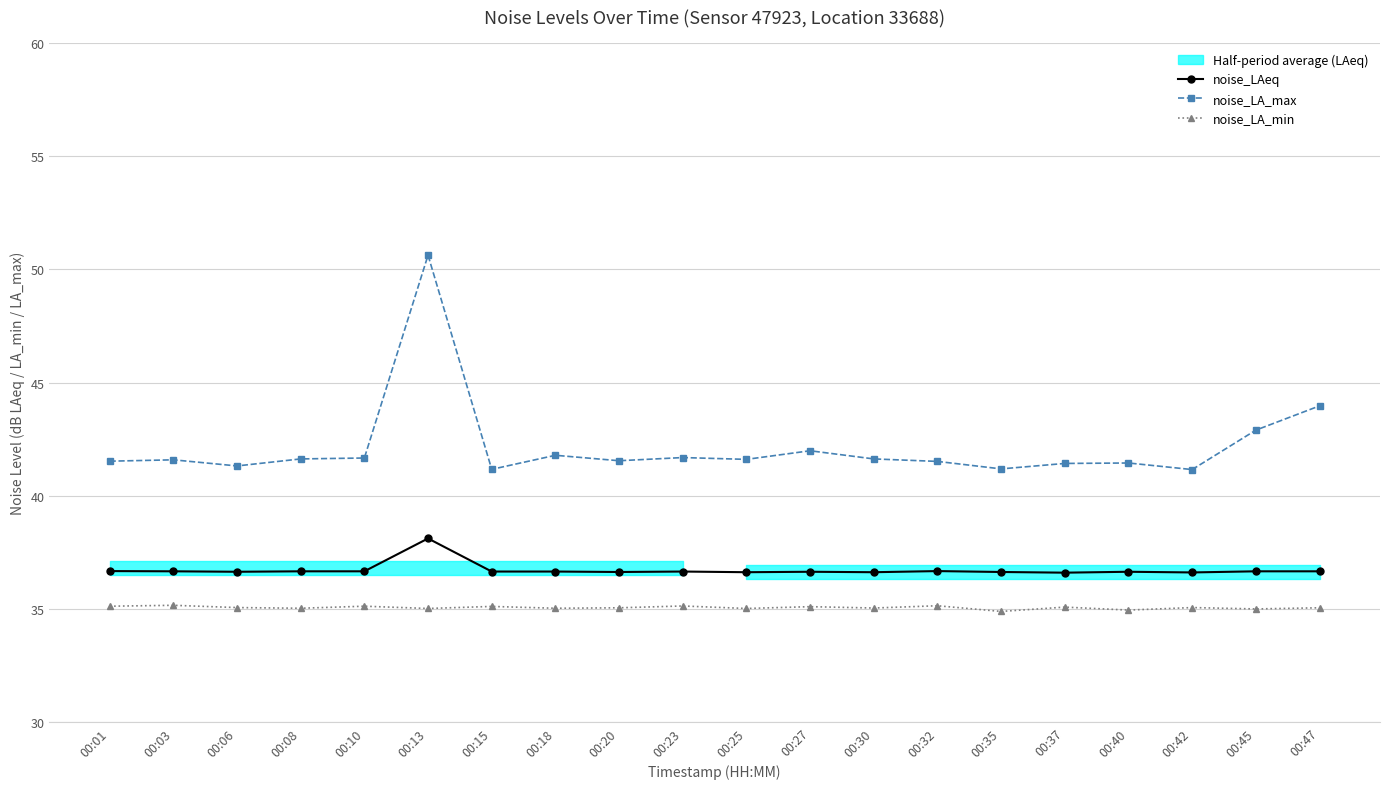

Reading left to right, list all the values displayed in this chart.

noise_LAeq: 36.7	36.7	36.6	36.7	36.7	38.1	36.7	36.7	36.6	36.7	36.6	36.6	36.6	36.7	36.6	36.6	36.6	36.6	36.7	36.7
noise_LA_max: 41.5	41.6	41.3	41.6	41.7	50.6	41.2	41.8	41.5	41.7	41.6	42.0	41.6	41.5	41.2	41.4	41.5	41.2	42.9	44.0
noise_LA_min: 35.1	35.2	35.1	35.0	35.1	35.0	35.1	35.0	35.1	35.1	35.0	35.1	35.0	35.1	34.9	35.1	35.0	35.1	35.0	35.1